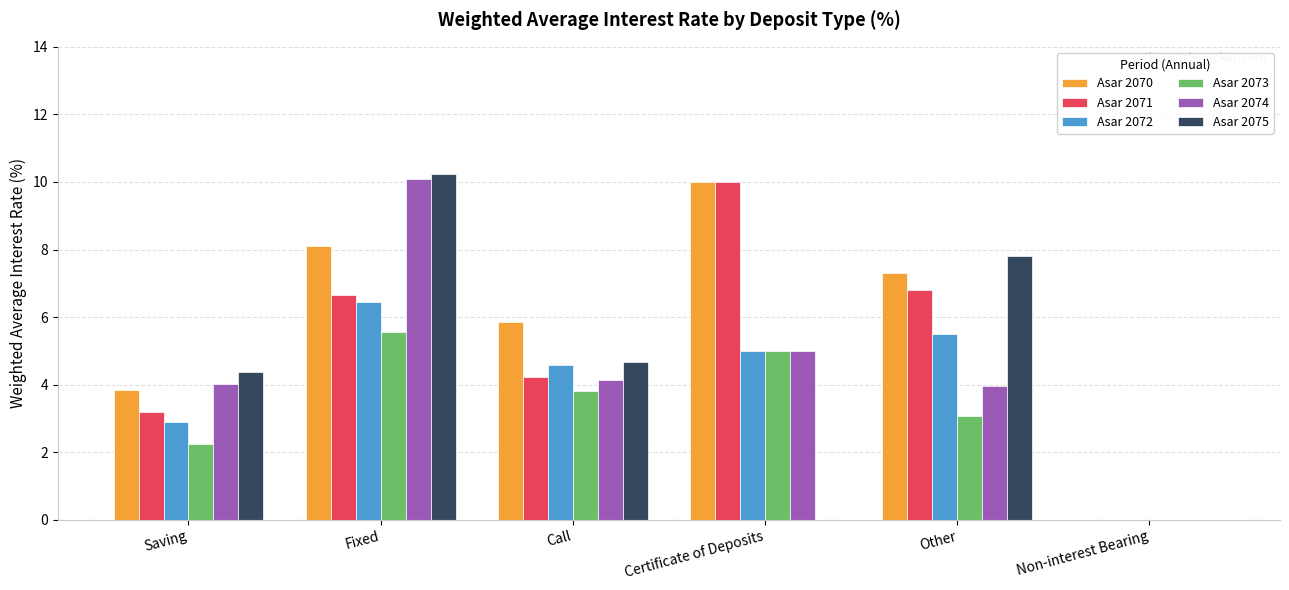

What is the maximum value shown in the chart?

10.2